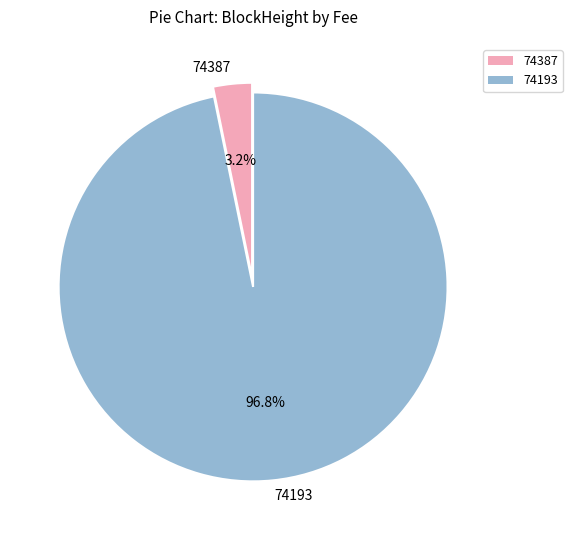

The 74193 slice represents 97% of the pie. True or false?

True